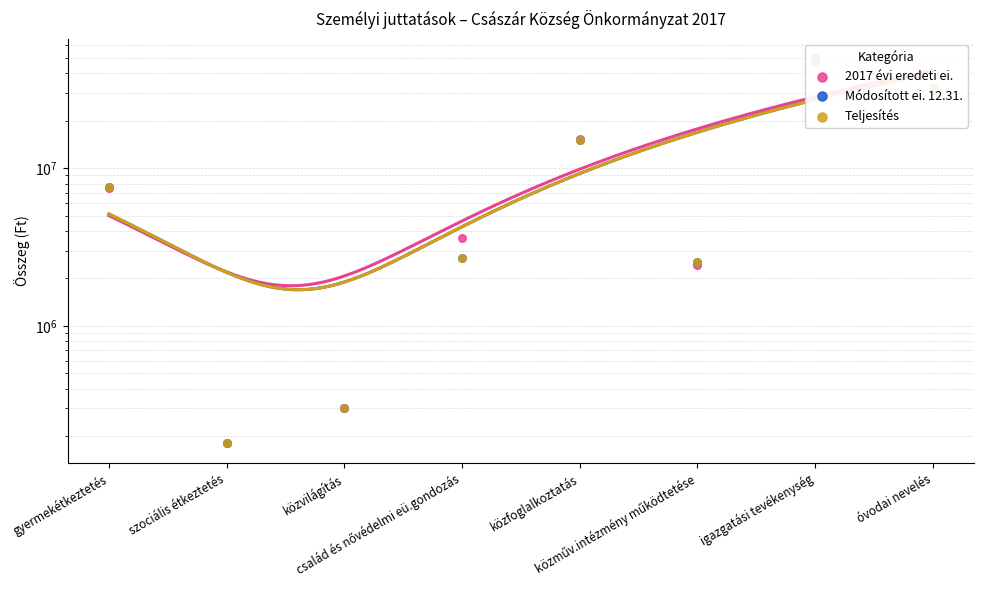

Is the value of 2017 évi eredeti ei. at igazgatási tevékenység greater than the value of Teljesítés at közműv.intézmény működtetése?

Yes